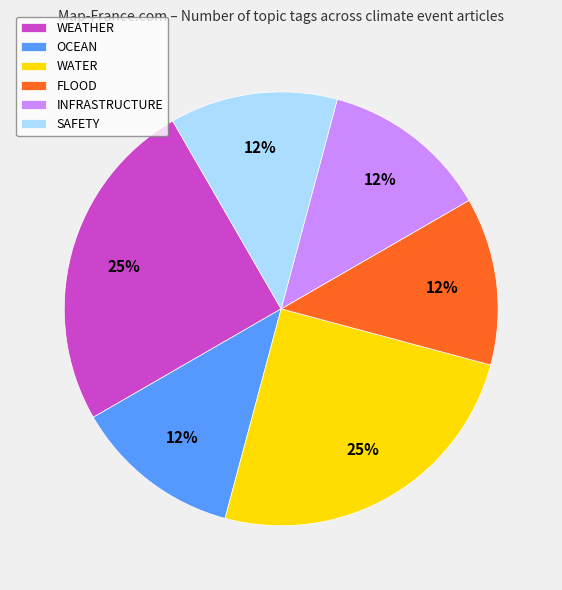

Is there a majority slice in this chart?

No